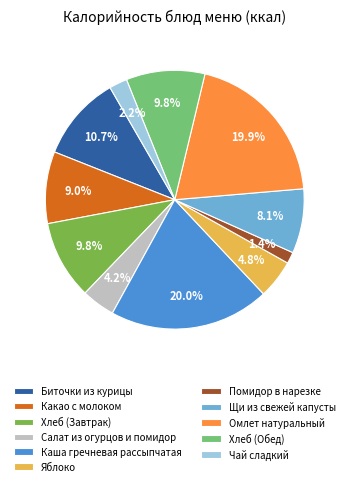

Which slice is the smallest?

Помидор в нарезке